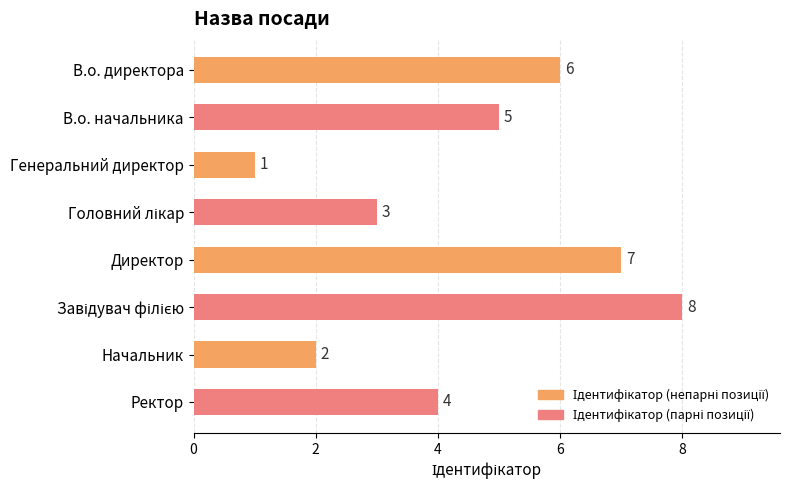

Reading top to bottom, list all the values displayed in this chart.

6	5	1	3	7	8	2	4